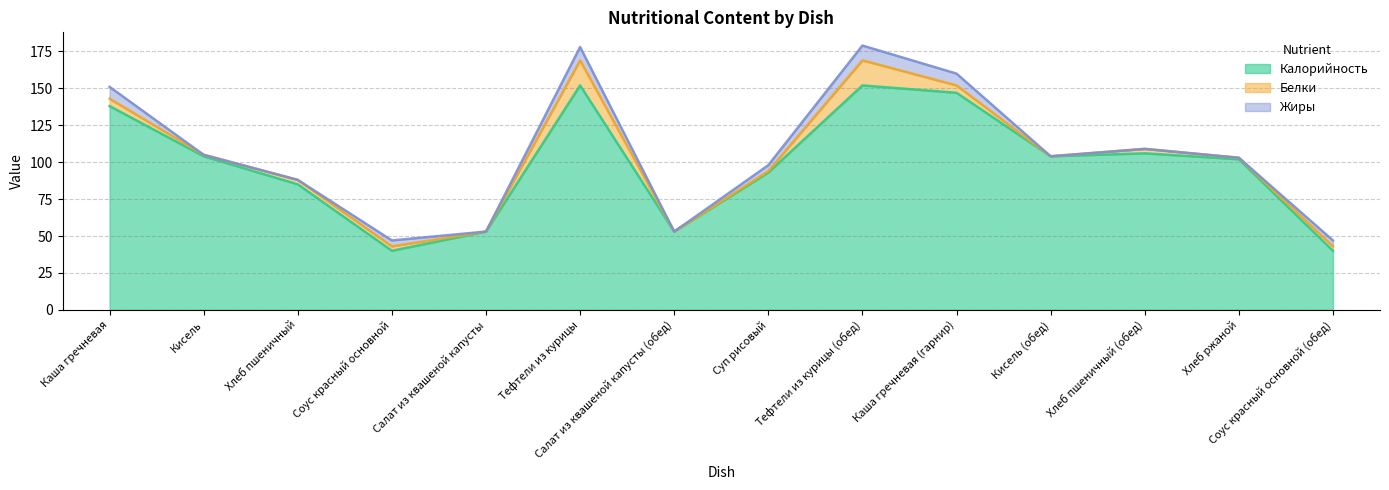

True or false: Жиры and Калорийность cross at least once.

False